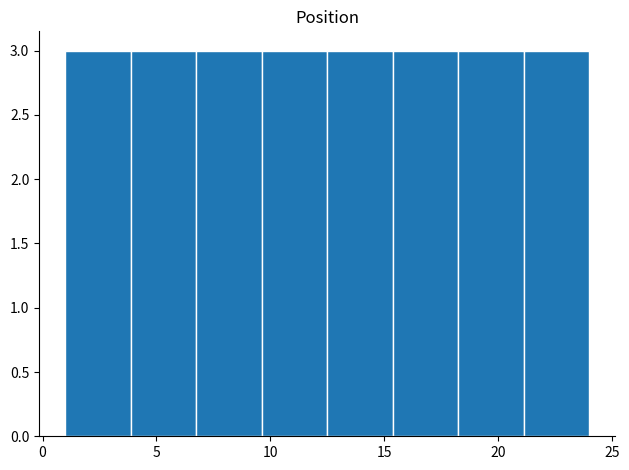

Reading left to right, transcribe this chart: for each bar, give the range it covers on the x-axis and its height. Neither the bar edges nor the heights are printed on the chart, so give them approximately, as read against the axes.

1.0 to 4.0: 3
4.0 to 7.0: 3
7.0 to 9.5: 3
9.5 to 12.5: 3
12.5 to 15.5: 3
15.5 to 18.5: 3
18.5 to 21.0: 3
21.0 to 24.0: 3